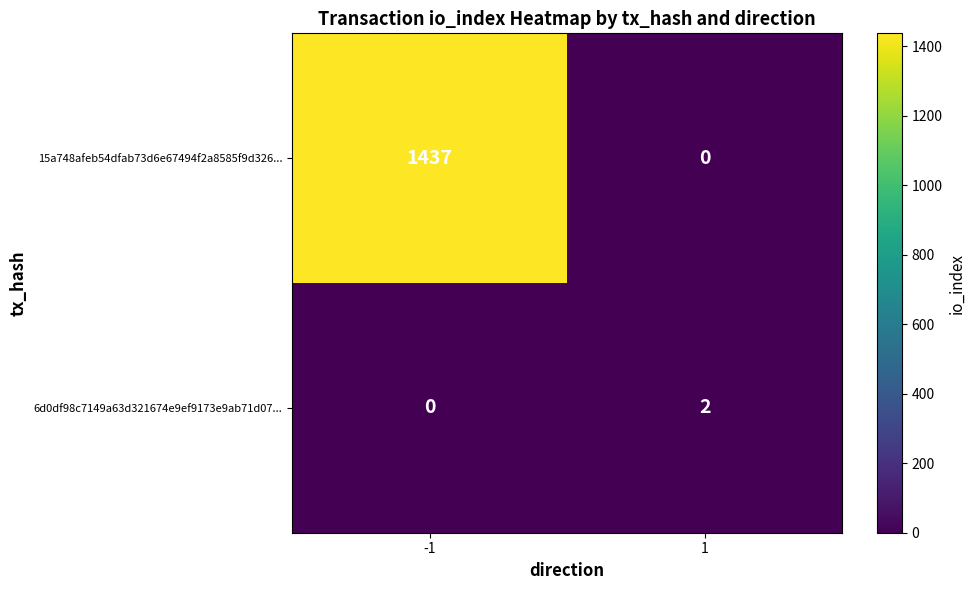

What is the difference between the 15a748afeb54dfab73d6e67494f2a8585f9d326... values at -1 and 1?

1437